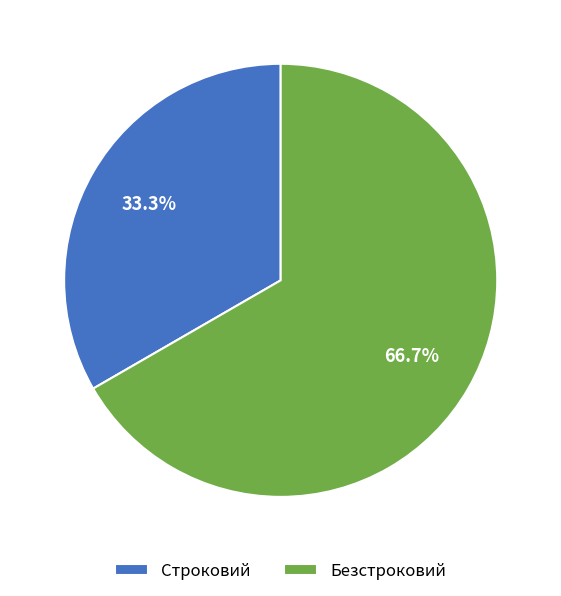

Do Безстроковий and Строковий together represent more than half of the pie?

Yes